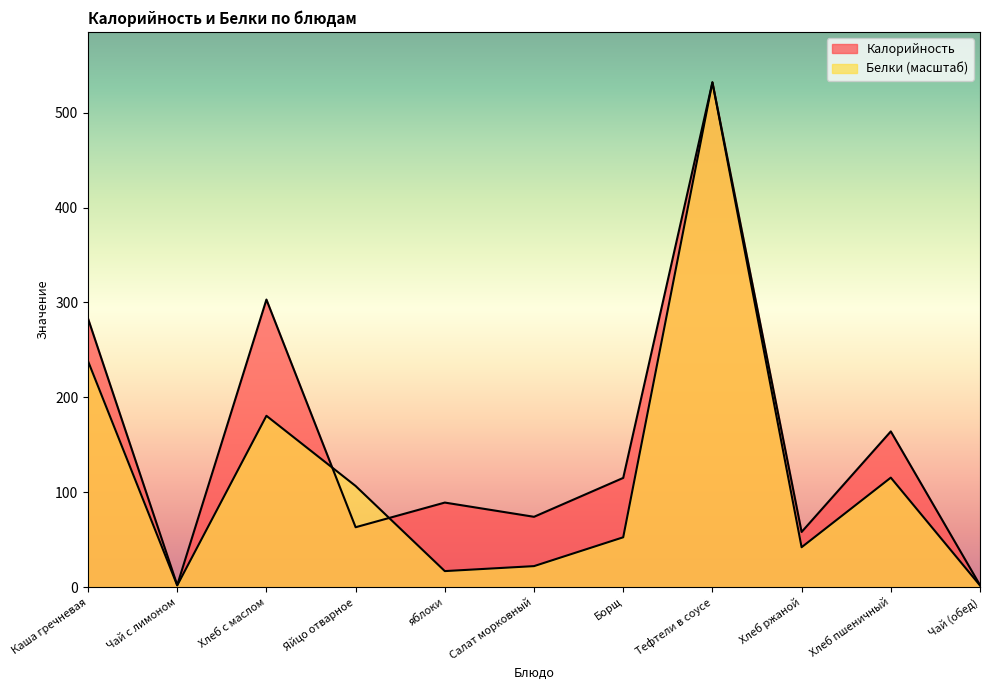

What is the difference between the maximum and minimum values in the Белки series?

530.3